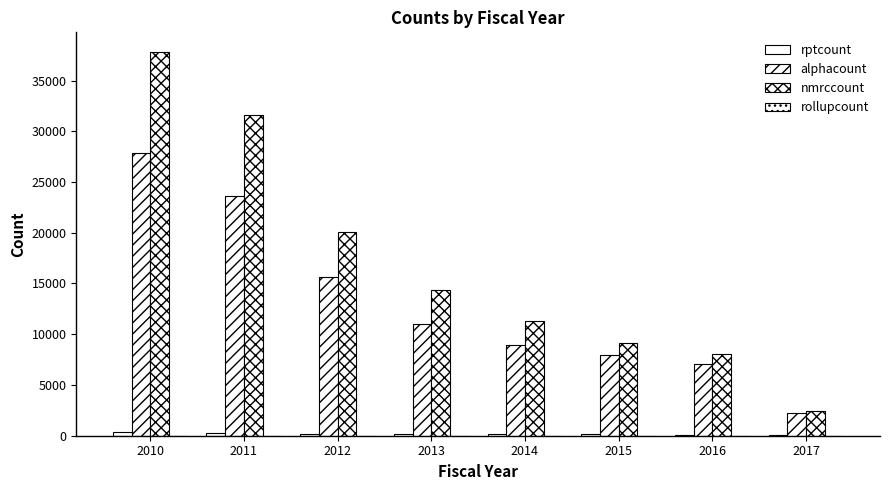

Are the bars grouped side by side (vs. stacked)?

Yes